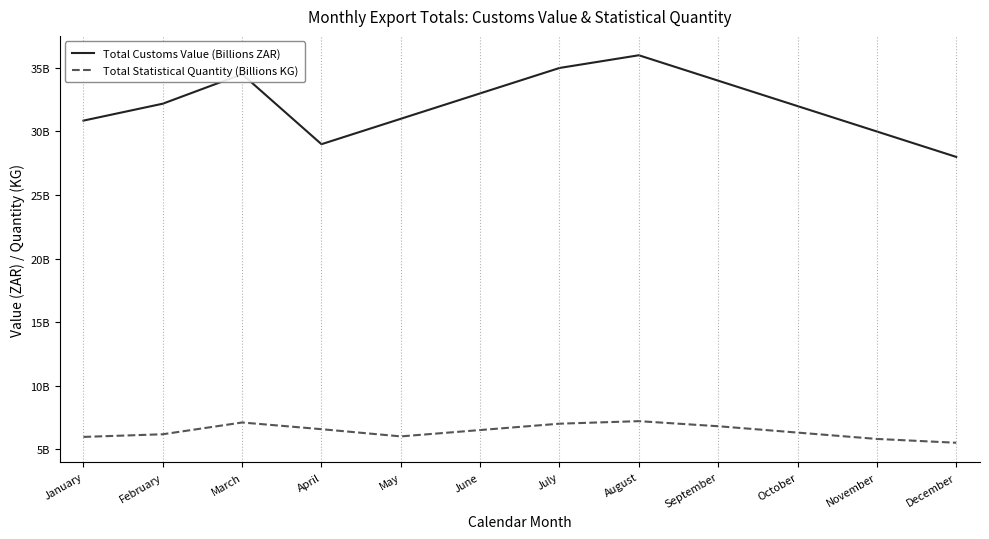

Where is Total Customs Value (Billions ZAR) nearest to the value 32000000000?

October